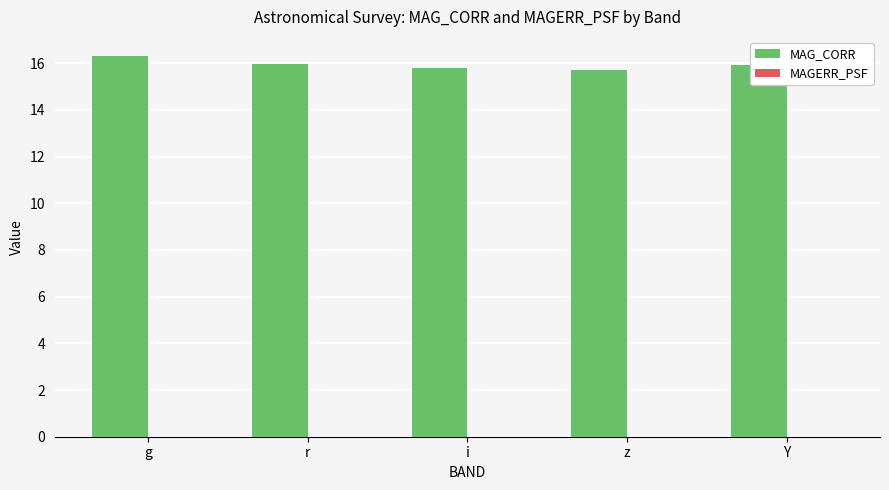

Count the number of categories in the chart.

5